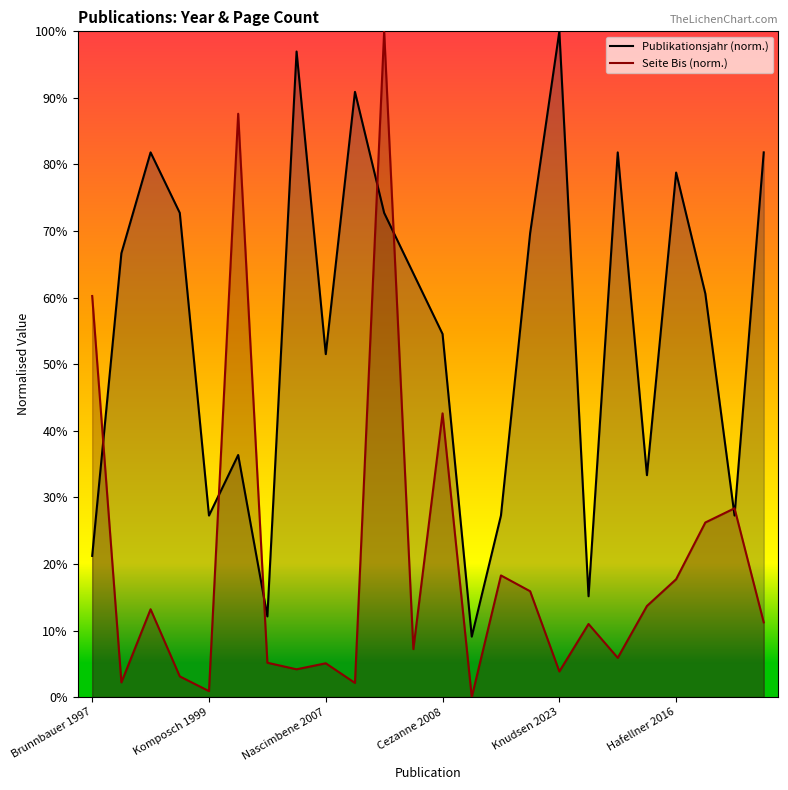

True or false: Publikationsjahr (norm.) has a value of 154.6 at Knudsen 2023.

False